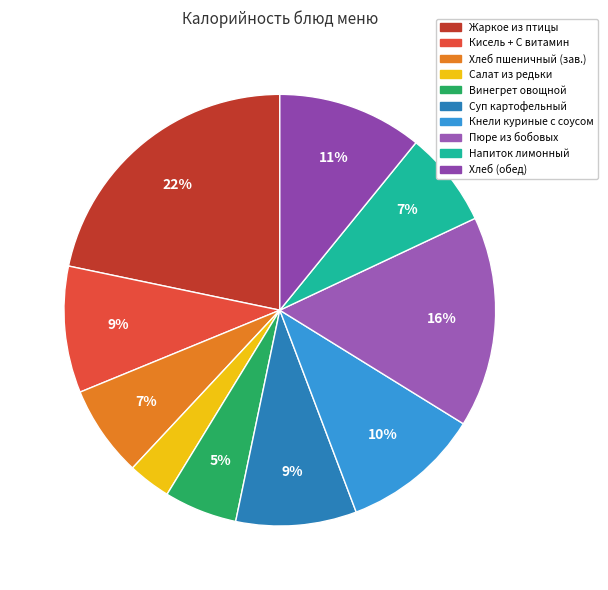

Is it true that Напиток лимонный is 1% of the pie?

False